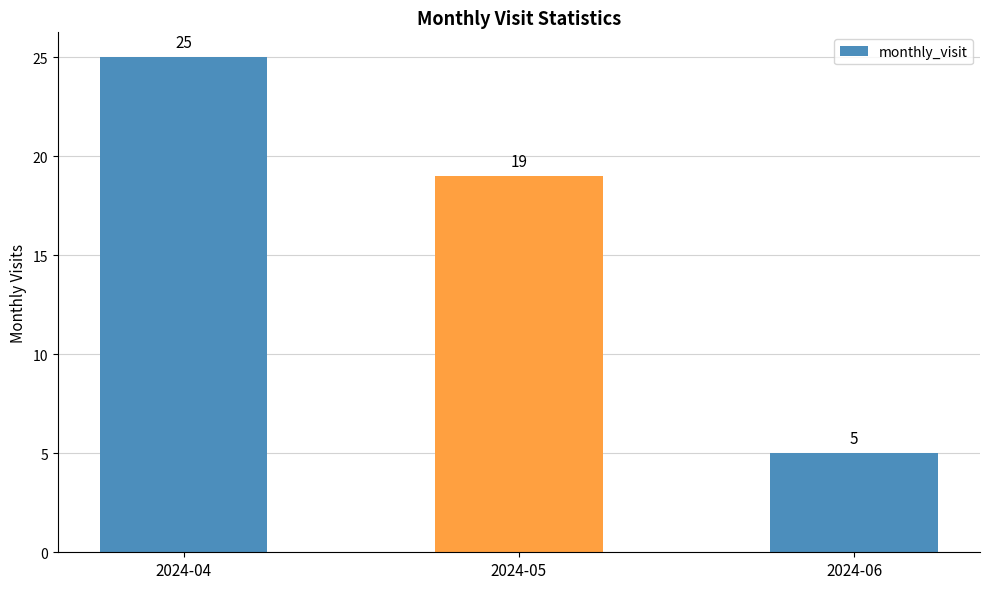

Reading left to right, list all the values displayed in this chart.

25	19	5